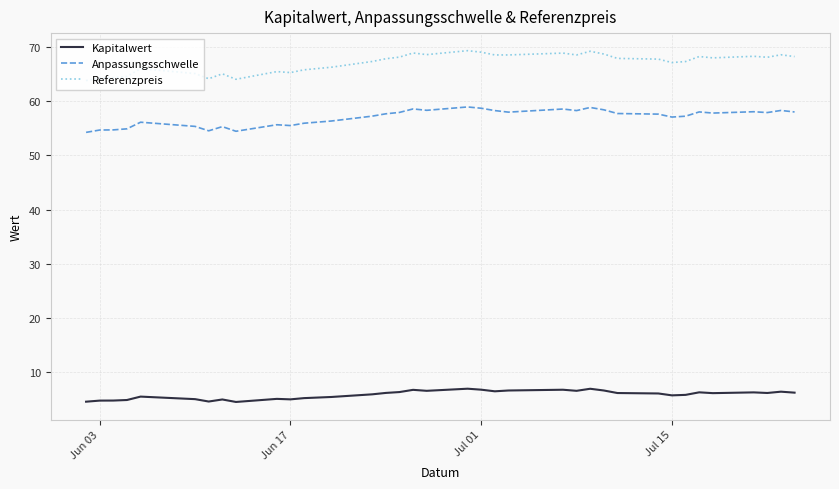

Rank the series by their average value, from lowest to highest.

Kapitalwert, Anpassungsschwelle, Referenzpreis